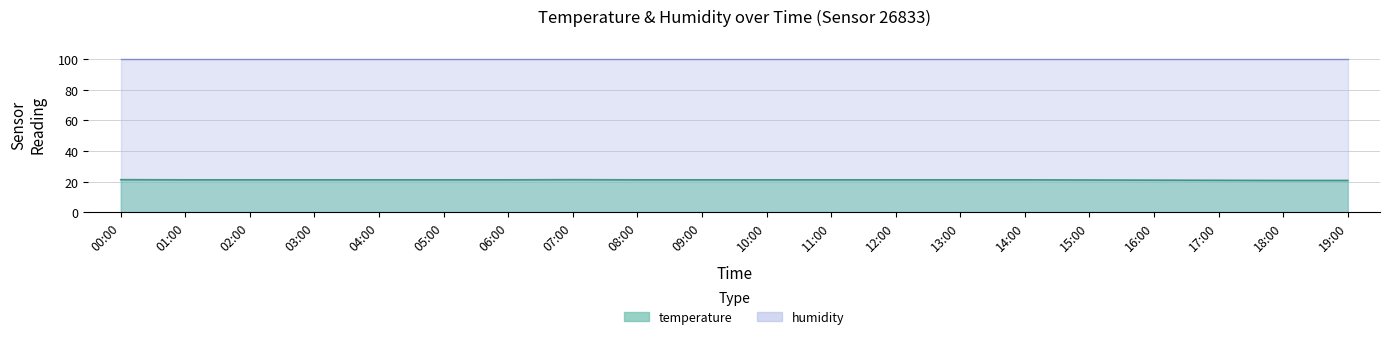

Reading right to left, list all the values displayed in this chart.

20.9	20.9	21.0	21.1	21.2	21.3	21.3	21.3	21.3	21.3	21.3	21.3	21.4	21.3	21.3	21.3	21.3	21.3	21.3	21.4